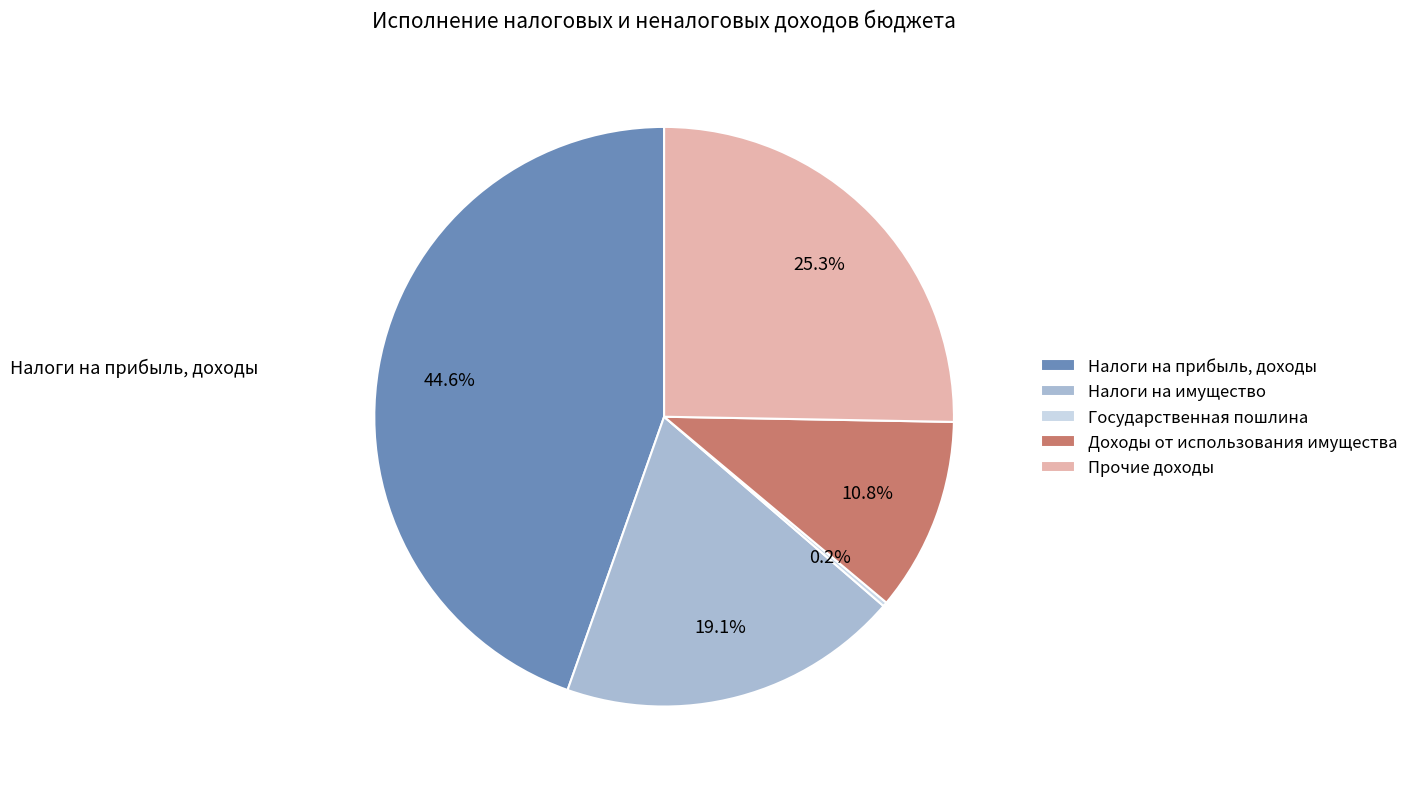

To the nearest percent, what is the average slice percentage?

20%